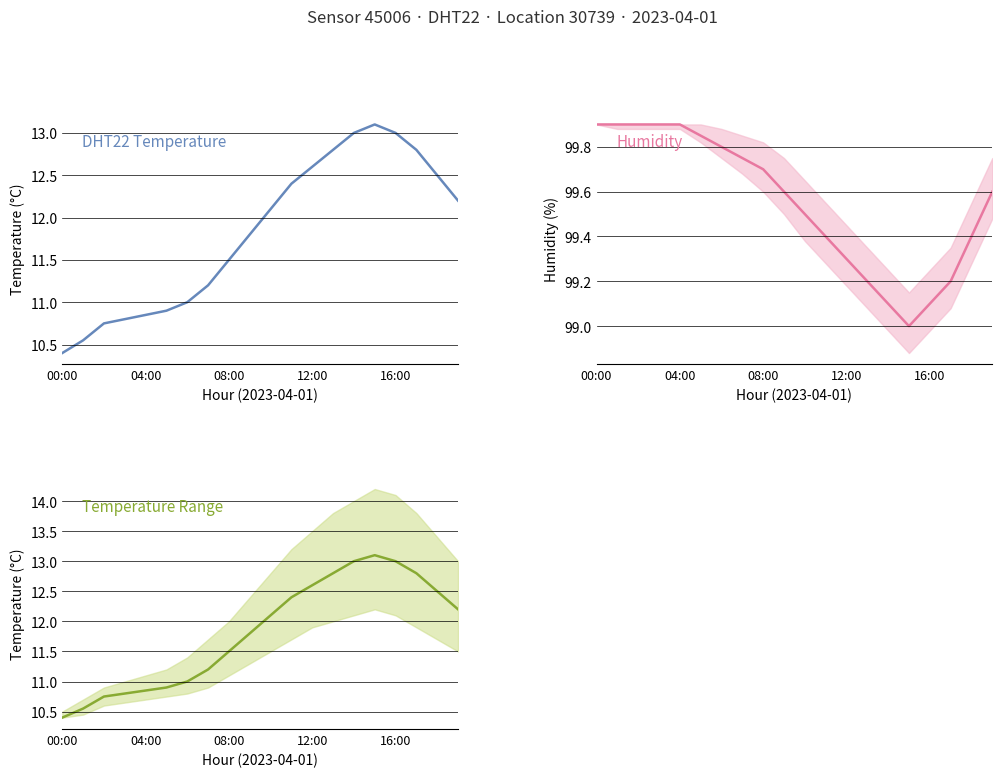

True or false: temperature has more than 0 interior local peaks.

True